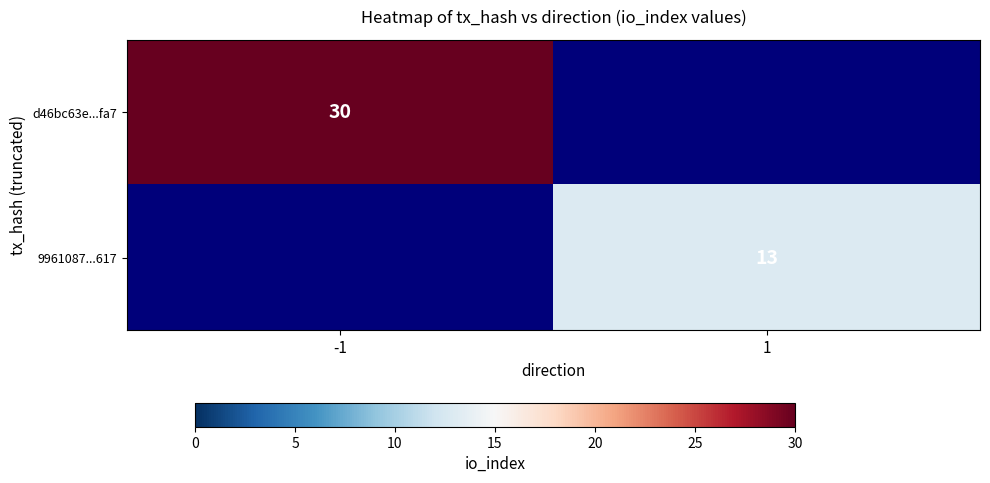

How many categories are shown in the chart?

2